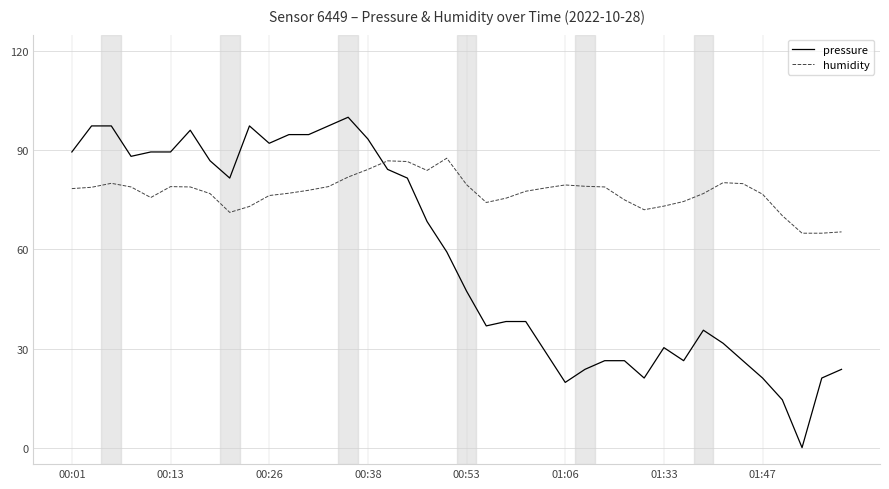

List the series in order of their overall mean, lowest first.

pressure, humidity